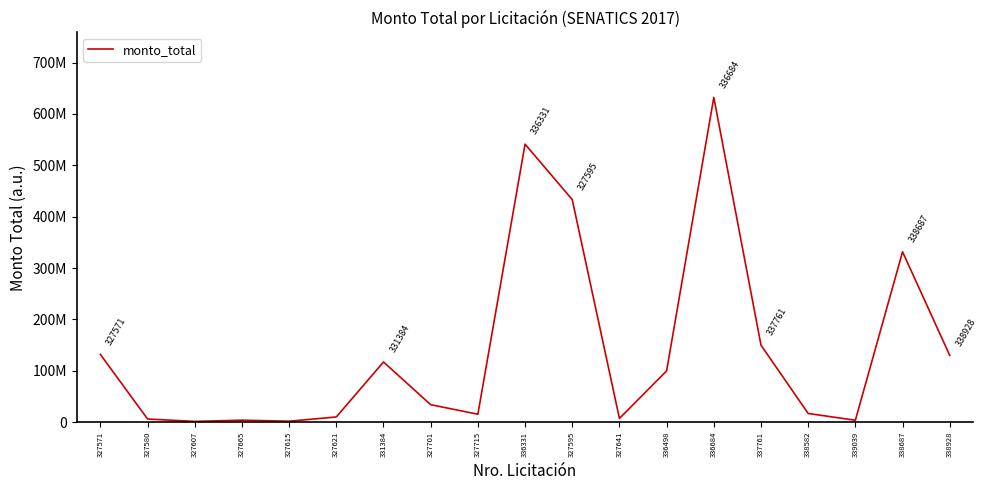

At which label is the value closest to 316849000?

338687